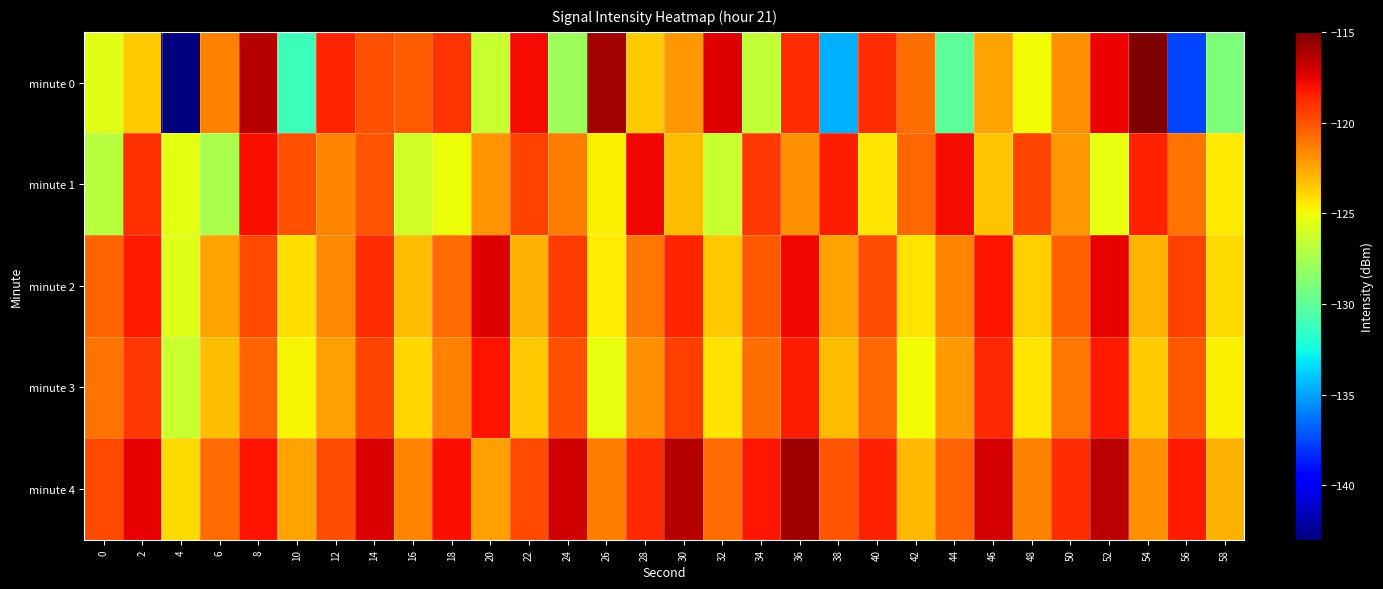

What is the total value across all series at 2?

-597.6